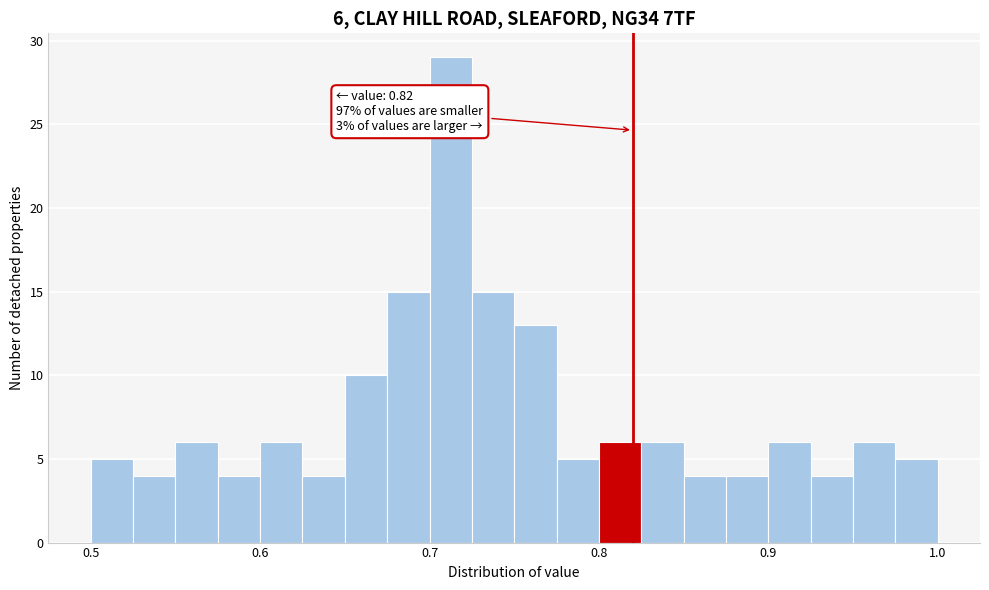

Read against the x-axis, roughly where is the centre of the tallest bar?

0.71